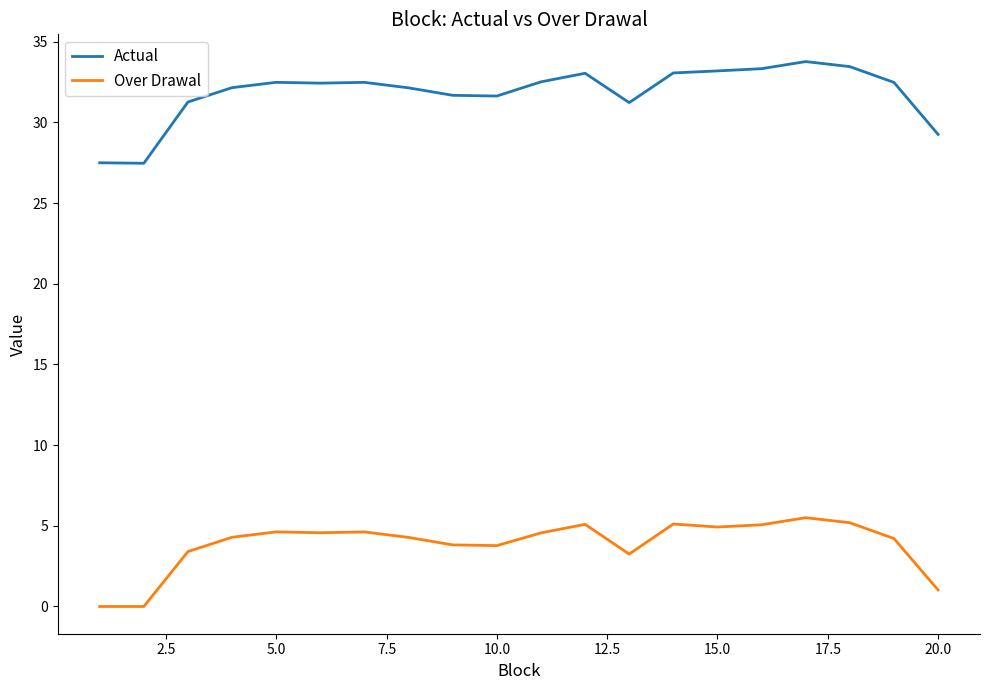

Does the chart have visible grid lines?

No